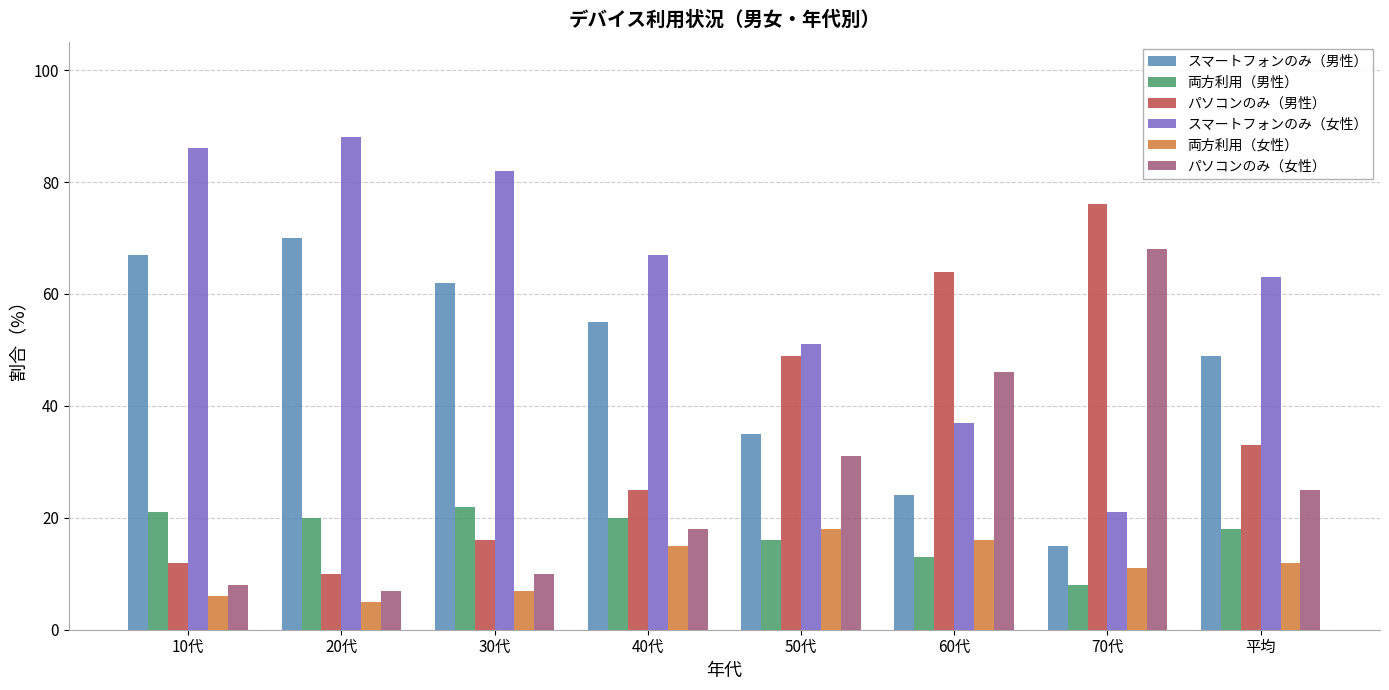

How many bars are there in each group?

6